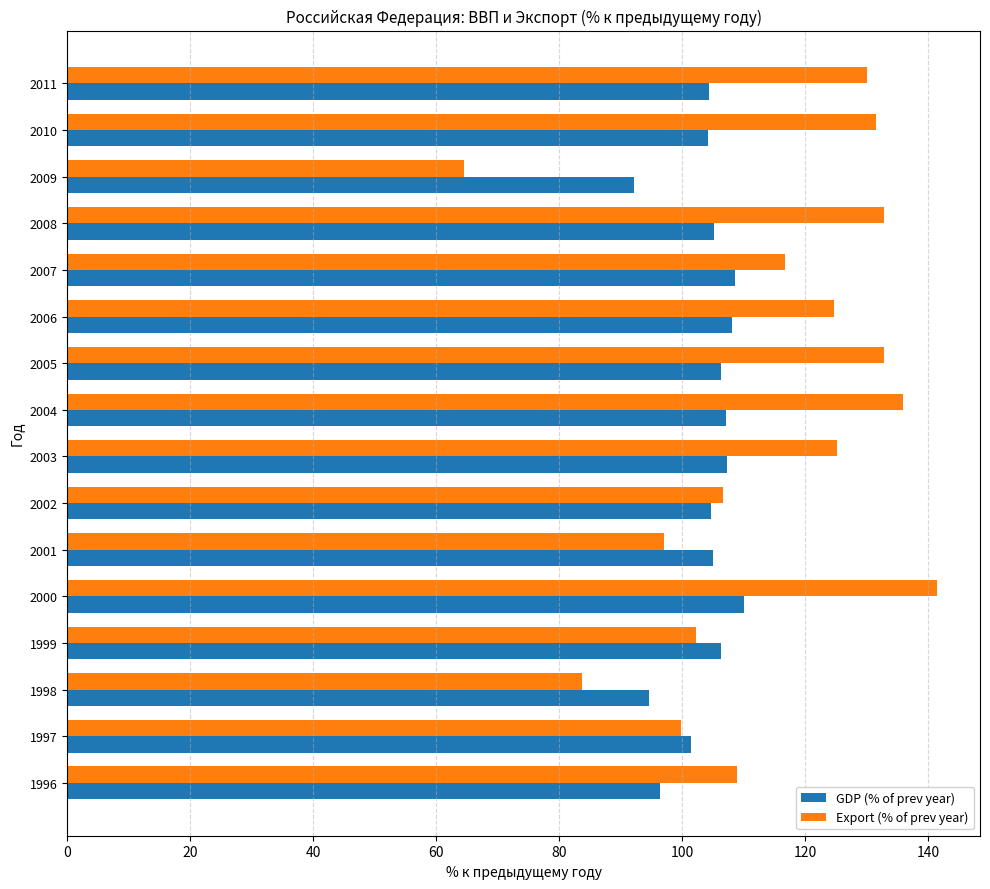

Rank the series at 2001 from highest to lowest value.

GDP (% of prev year), Export (% of prev year)